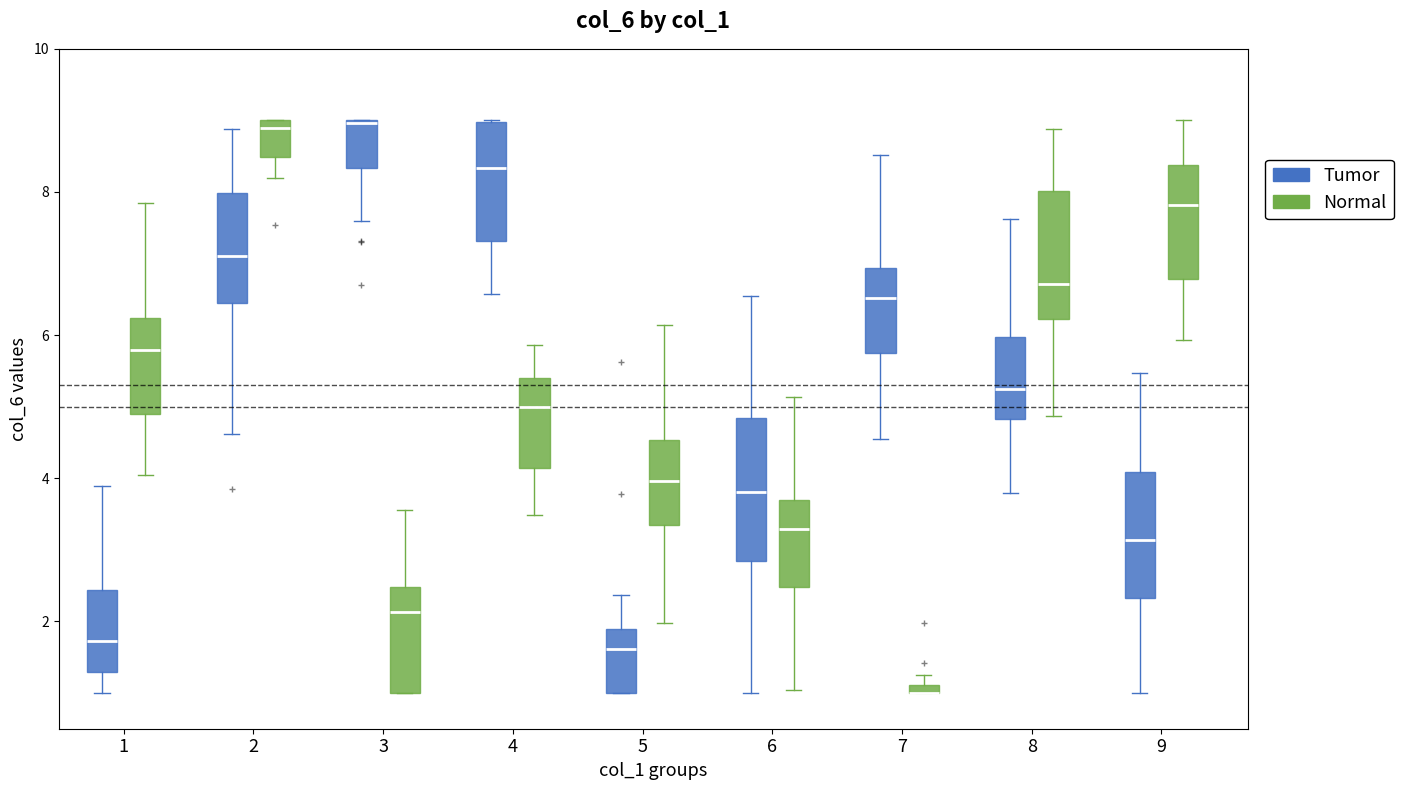

Which box is the tallest, from its lower edge to its upper edge?

6 (Tumor)